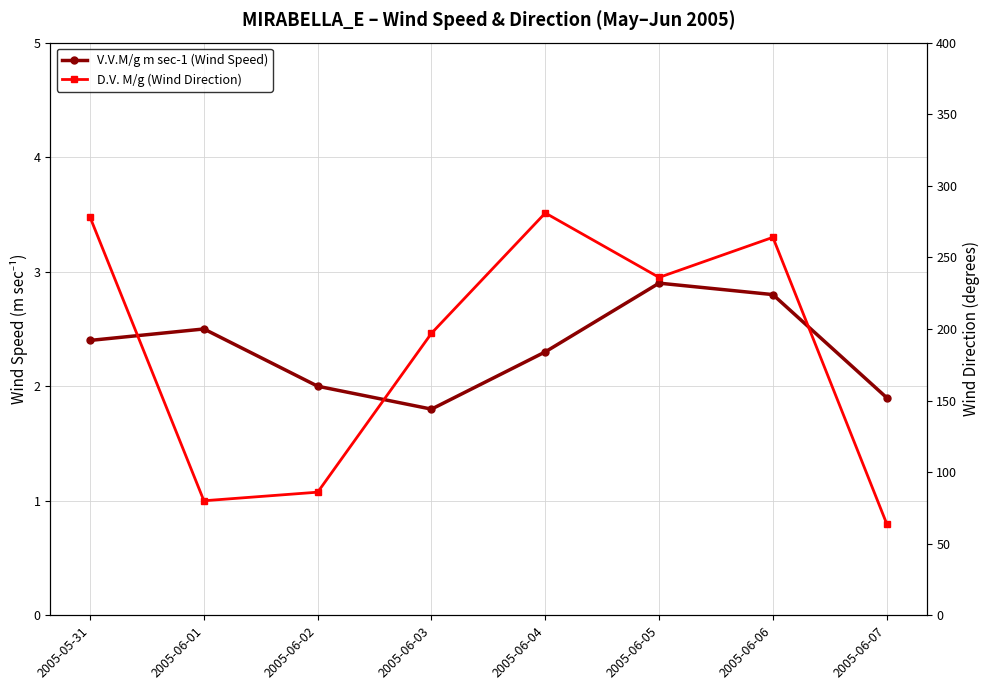

Rank the series at 2005-05-31 from highest to lowest value.

D.V. M/g (Wind Direction), V.V.M/g m sec-1 (Wind Speed)